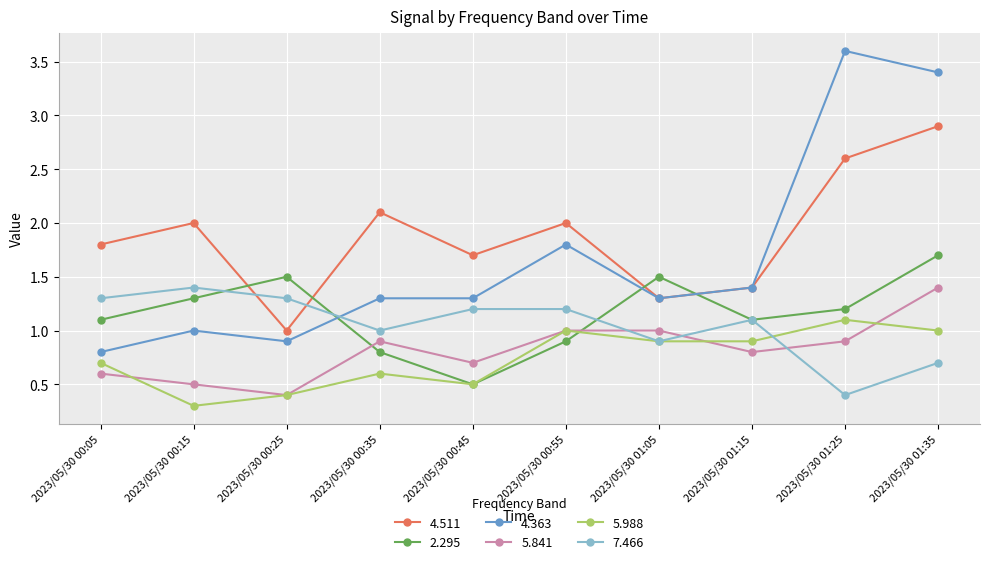

What is the difference between the 5.988 values at 2023/05/30 00:45 and 2023/05/30 01:25?

0.6